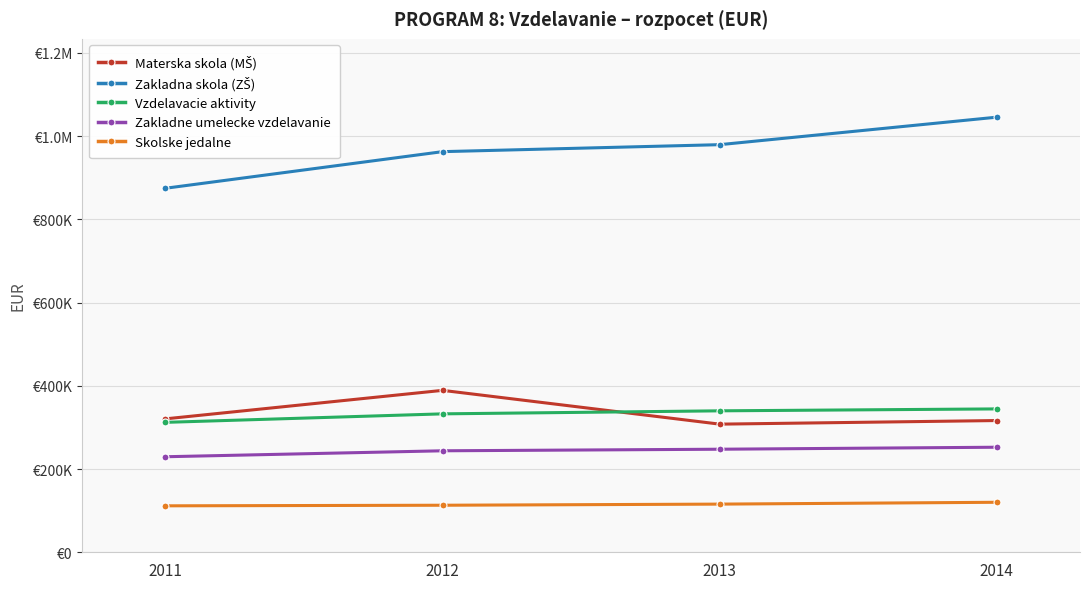

Reading left to right, transcribe all the data shown in this chart.

Materska skola (MŠ): 320573	389040	307864	316519
Zakladna skola (ZŠ): 874616	962596	979364	1045450
Vzdelavacie aktivity: 312168	332588	339862	344475
Zakladne umelecke vzdelavanie: 229545	243848	247615	252409
Skolske jedalne: 111612	113020	115723	120130